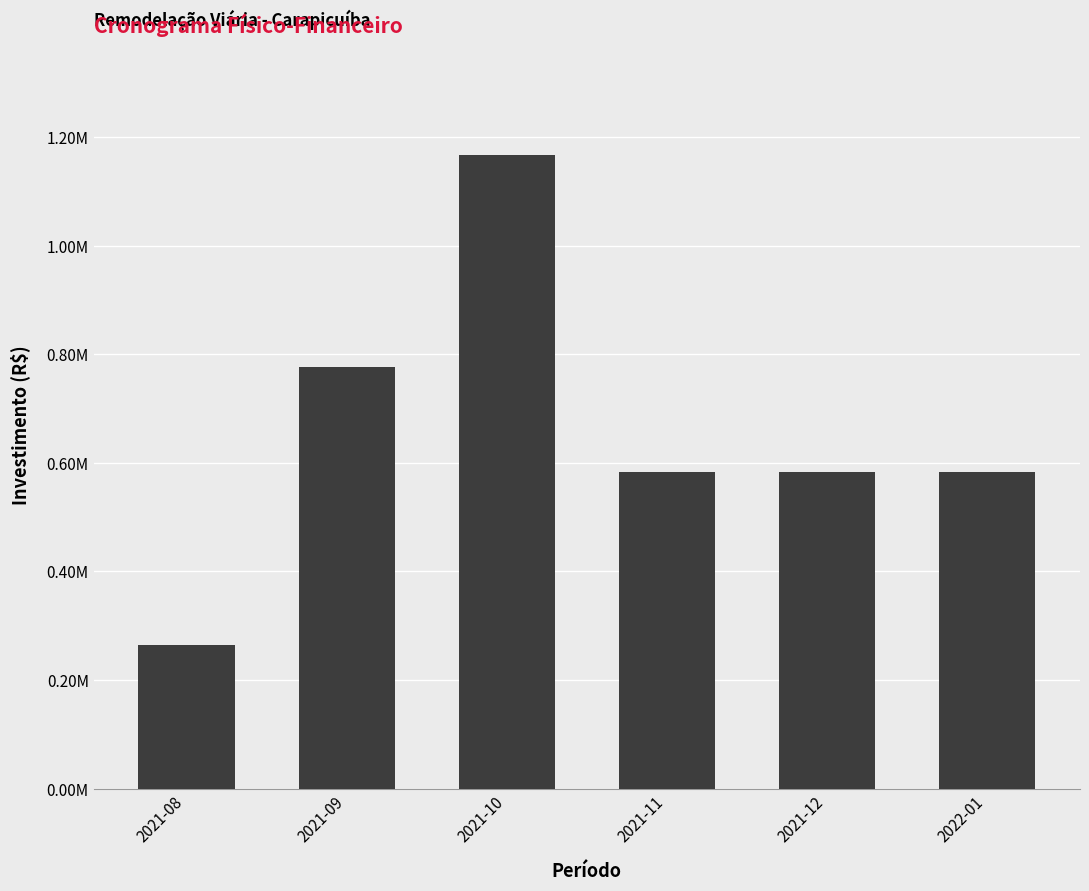

What is the approximate value at 2021-08?

264456.2